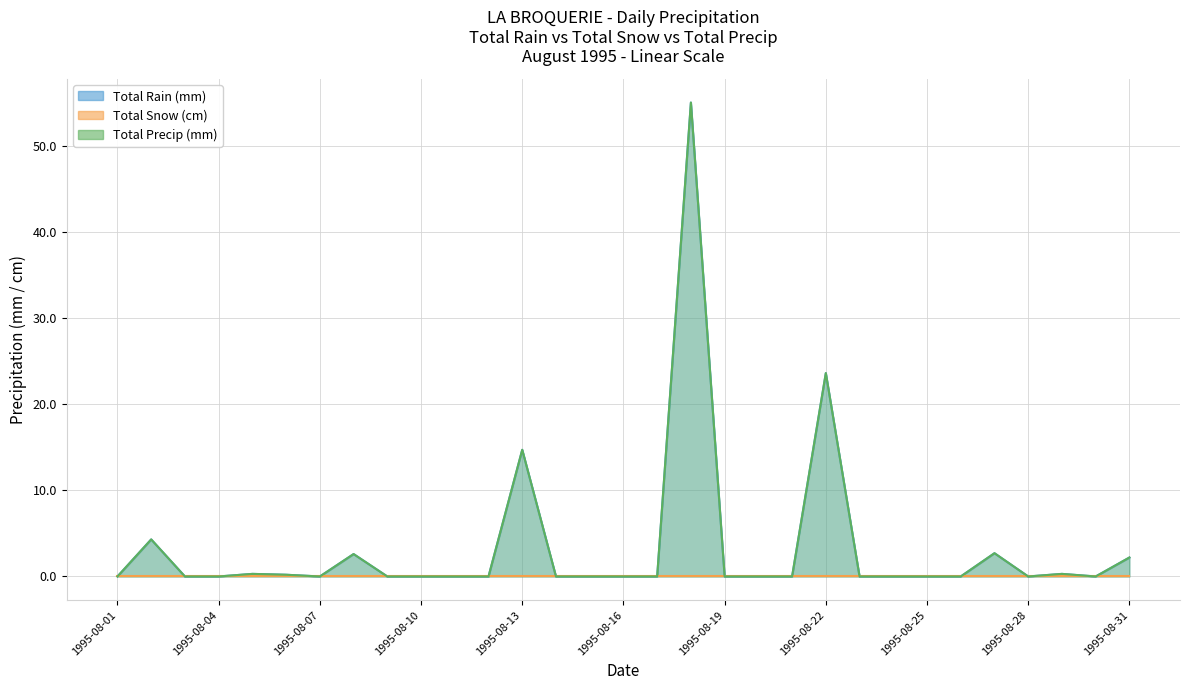

Between 1995-08-17 and 1995-08-29, which series saw the biggest shift?

Total Rain (mm)